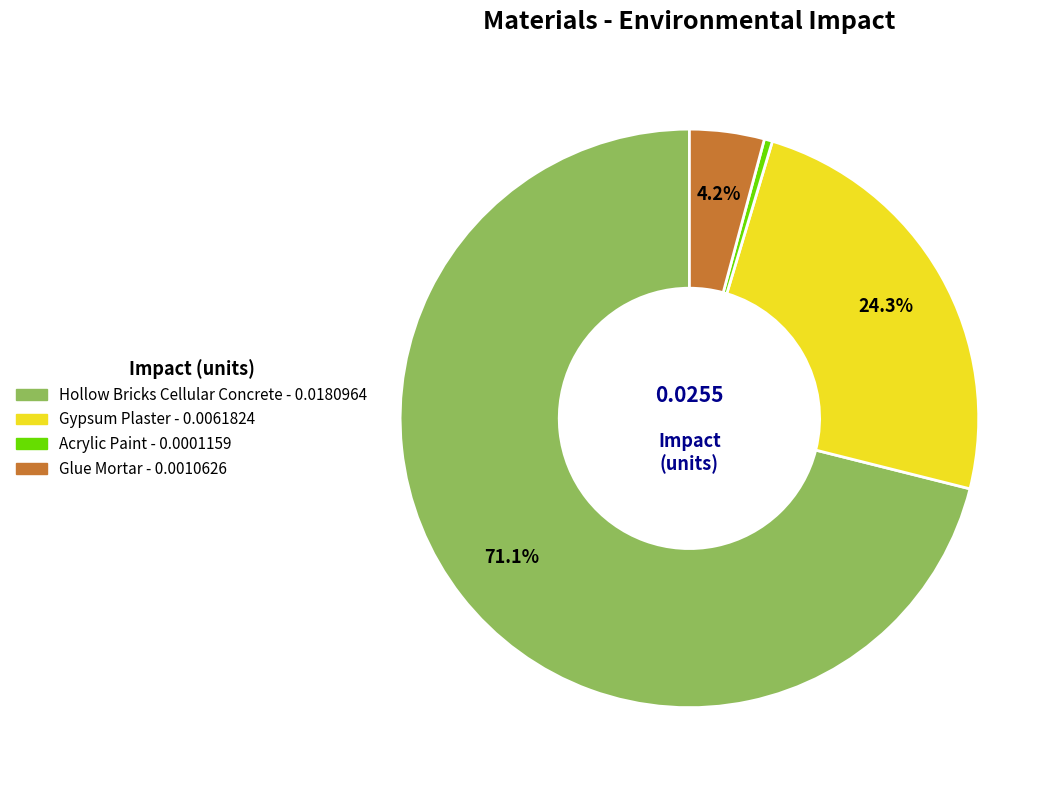

Does any single category account for the majority?

Yes